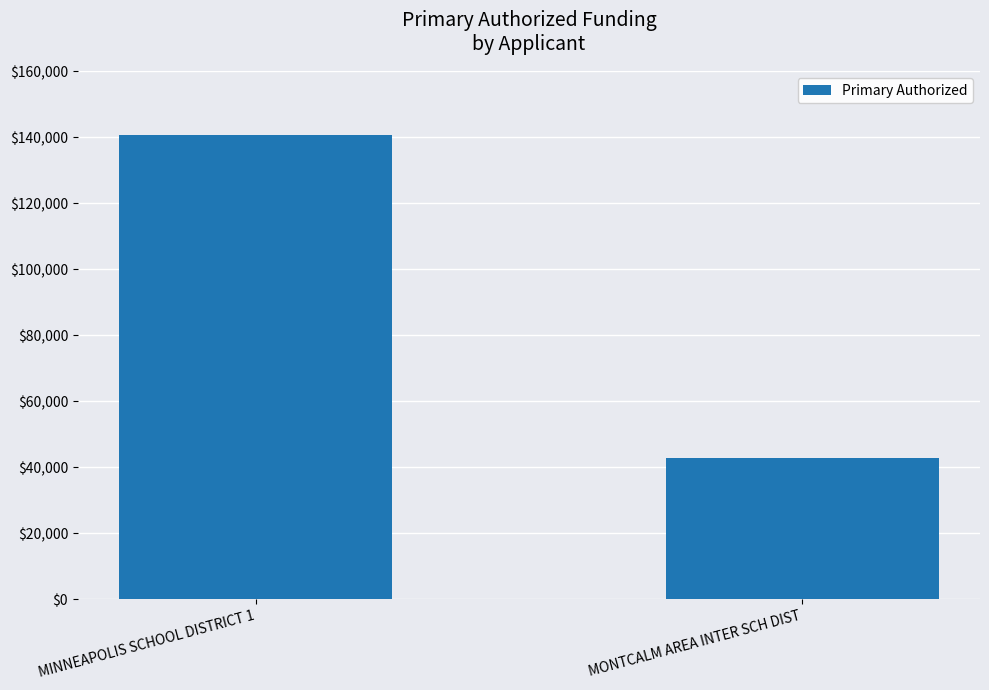

What is the sum of all values?

183574.8